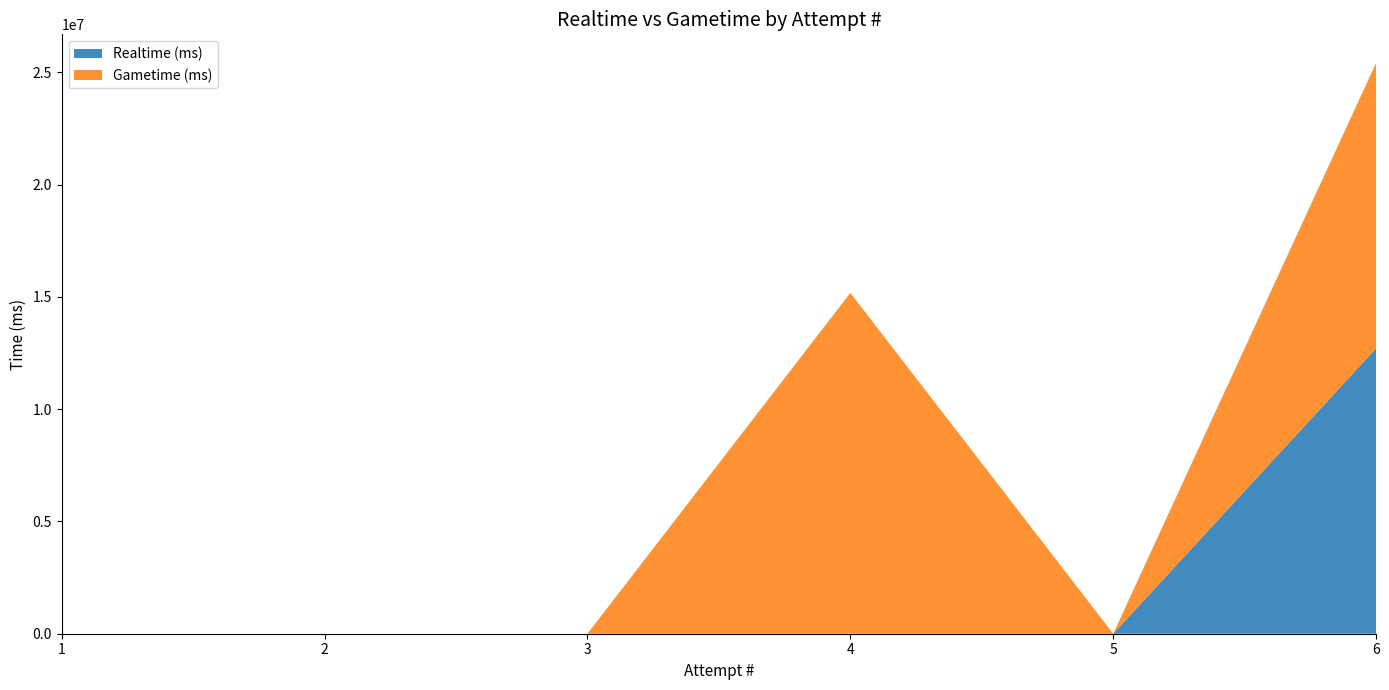

Reading left to right, transcribe all the data shown in this chart.

Realtime (ms): 1=0	2=0	3=0	4=0	5=0	6=12709128
Gametime (ms): 1=0	2=0	3=0	4=15175888	5=0	6=12709128